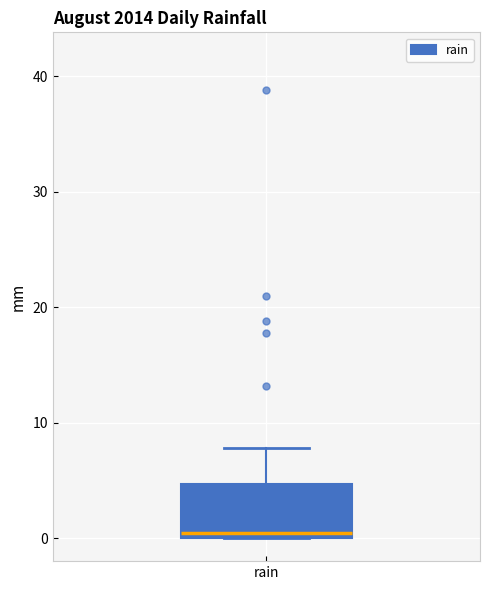

Where is the upper edge of the box for rain on the y-axis? The values are not printed on the chart, so give them approximately, as read against the axis.

5